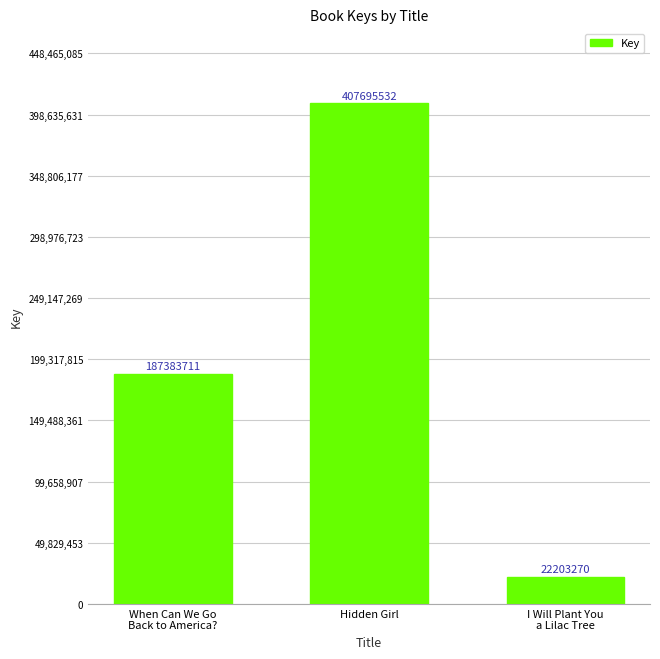

What is the ratio of the value at Hidden Girl to the value at I Will Plant You
a Lilac Tree?

18.4